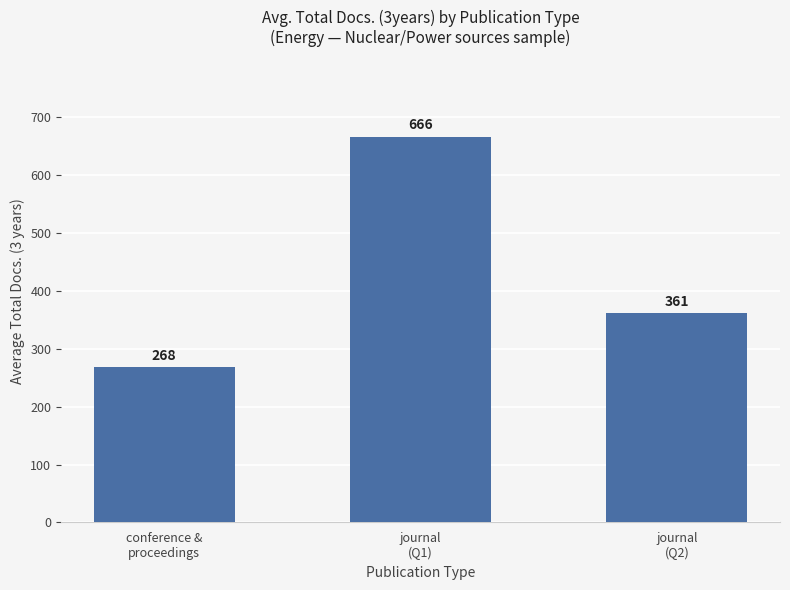

Where does the data first go above 361?

journal
(Q1)